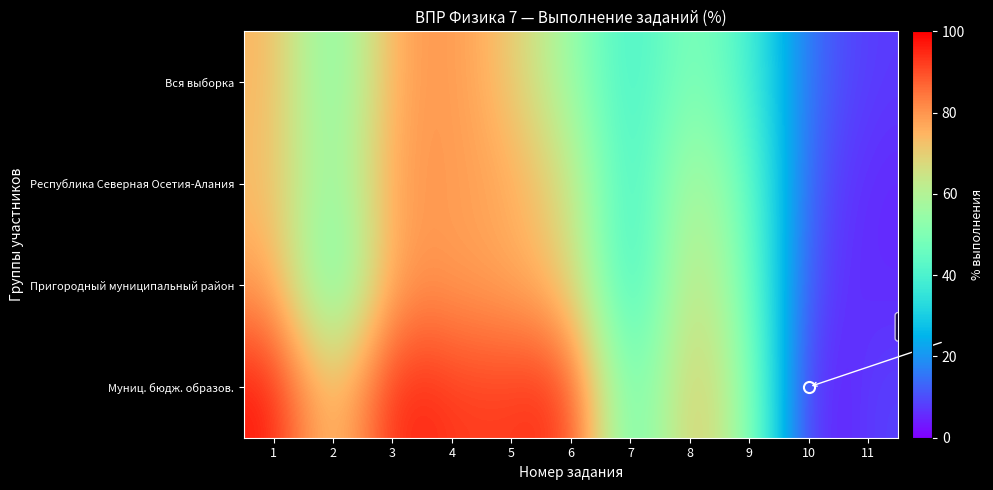

At which category does the chart reach its minimum across all series?

10